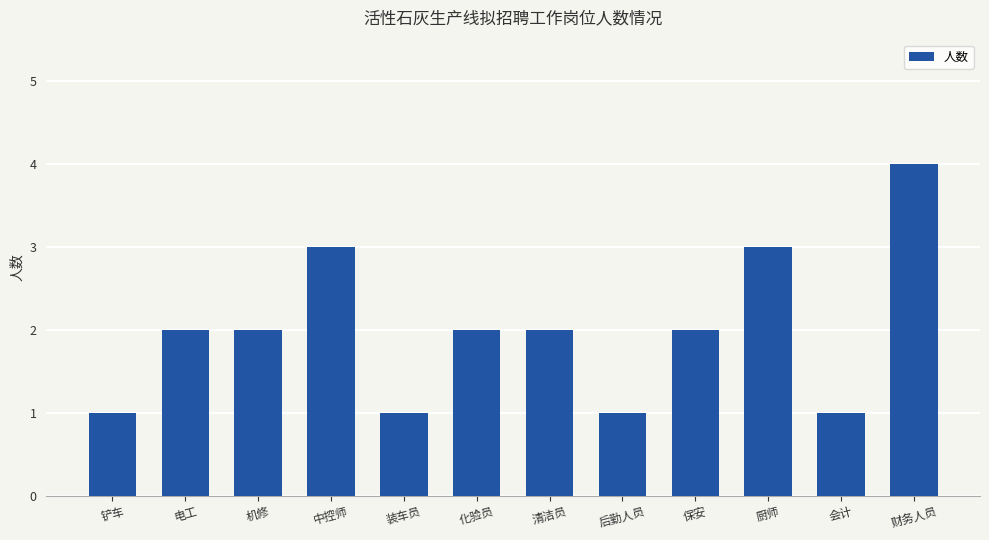

What is the change in value from 保安 to 会计?

-1